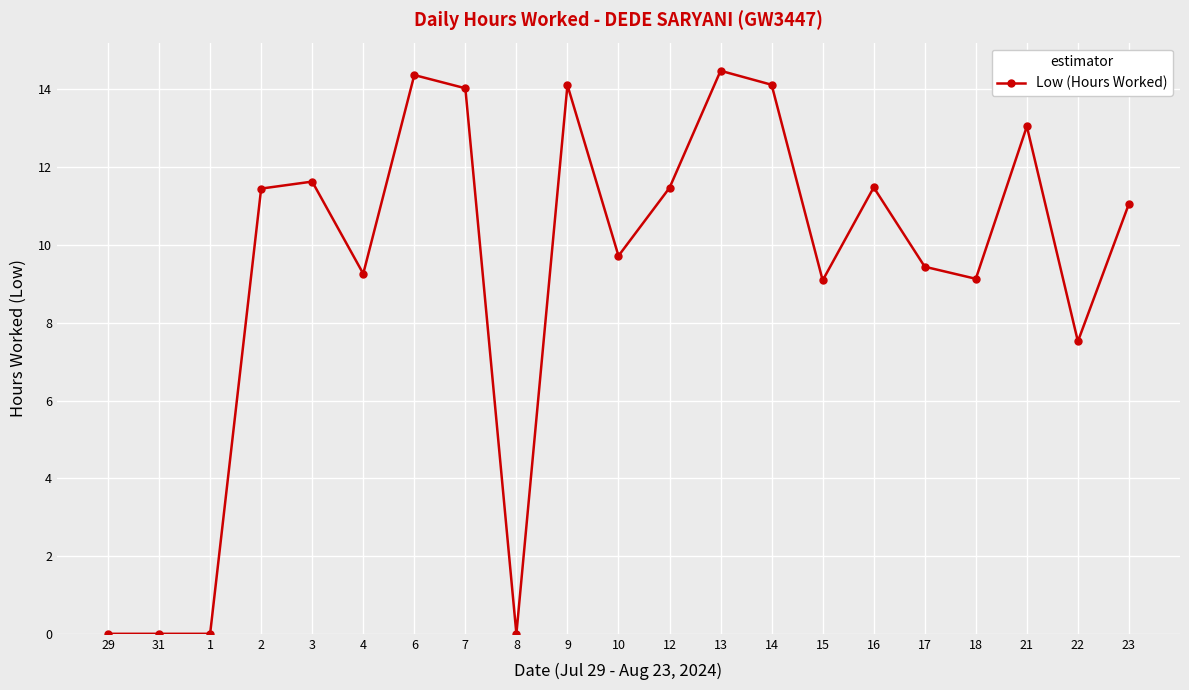

At which label is the value closest to 7?

22